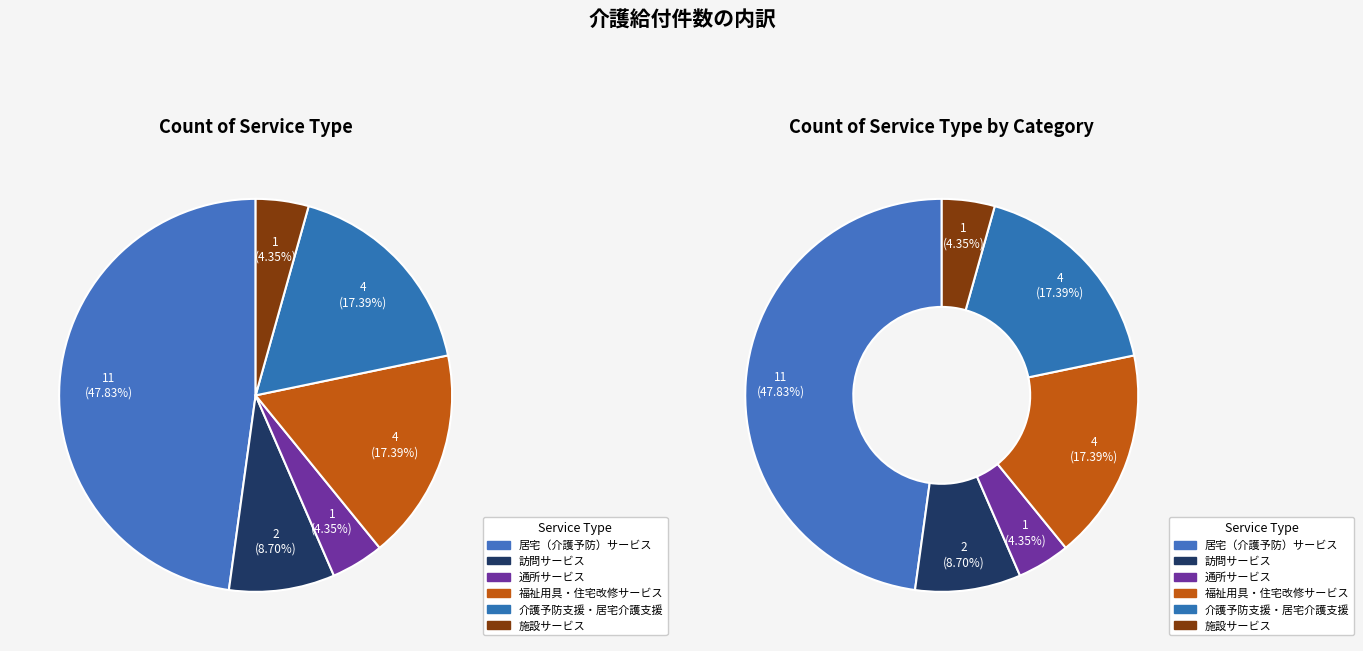

To the nearest percent, what is the average slice percentage?

17%